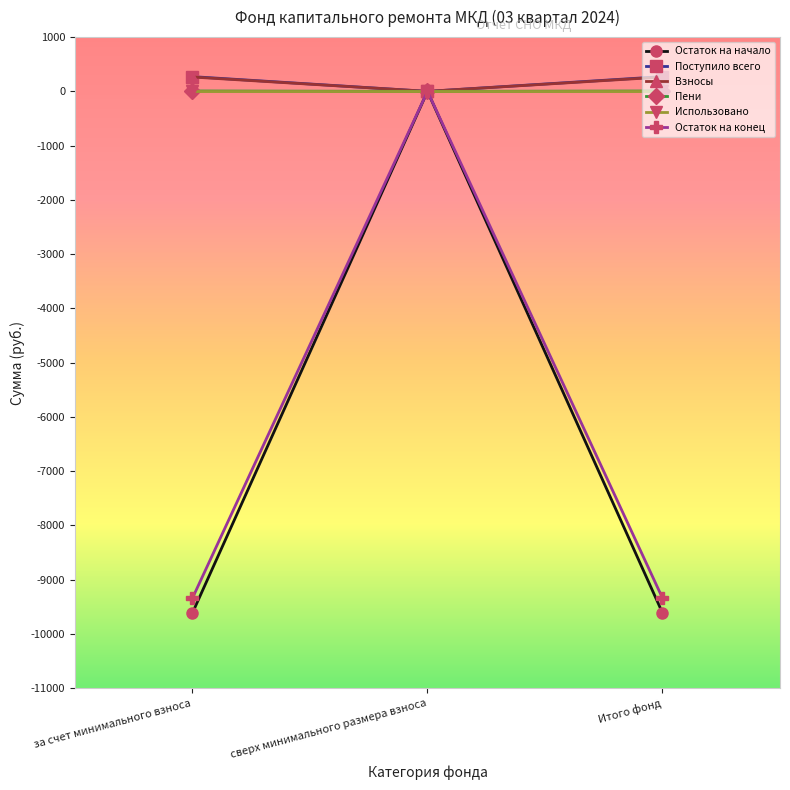

Which series has the widest spread of values?

Остаток на начало